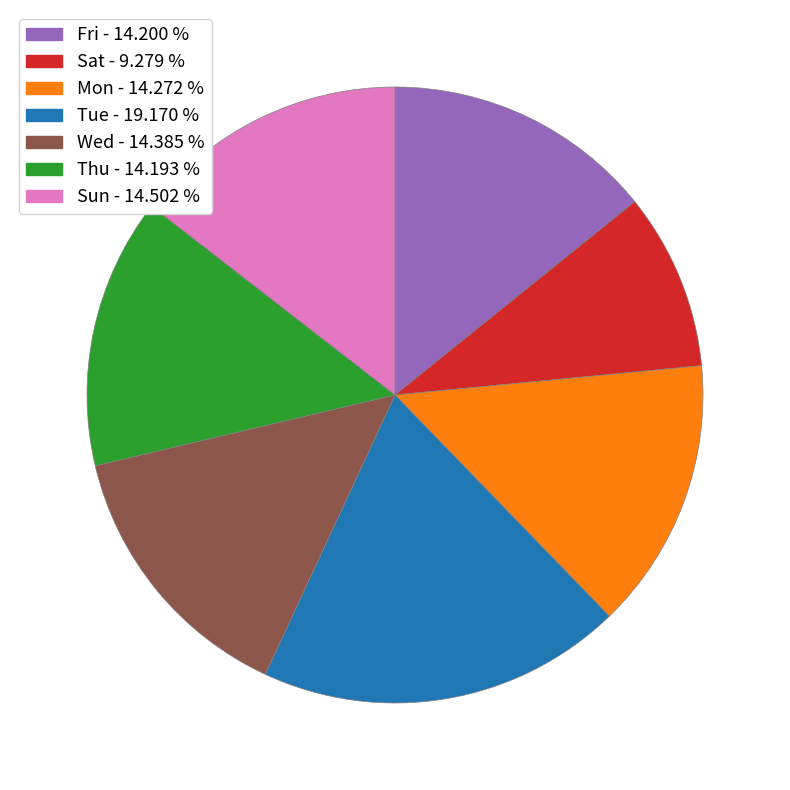

Is there a majority slice in this chart?

No